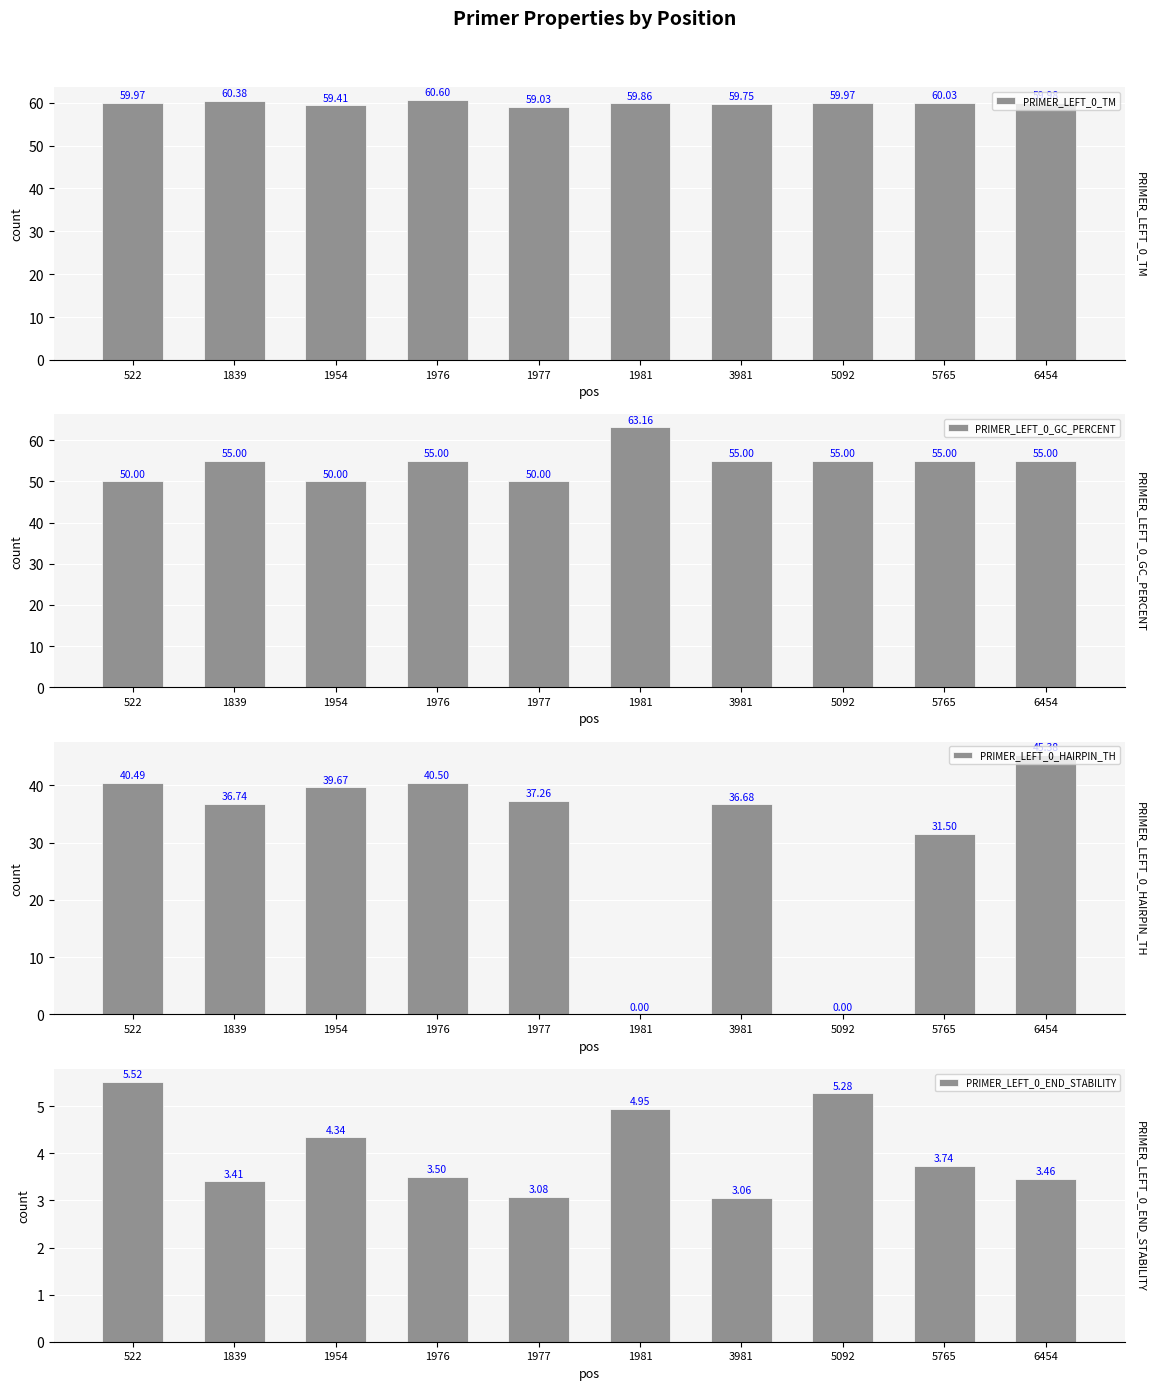

What are all the series names shown in the legend?

PRIMER_LEFT_0_TM, PRIMER_LEFT_0_GC_PERCENT, PRIMER_LEFT_0_HAIRPIN_TH, PRIMER_LEFT_0_END_STABILITY